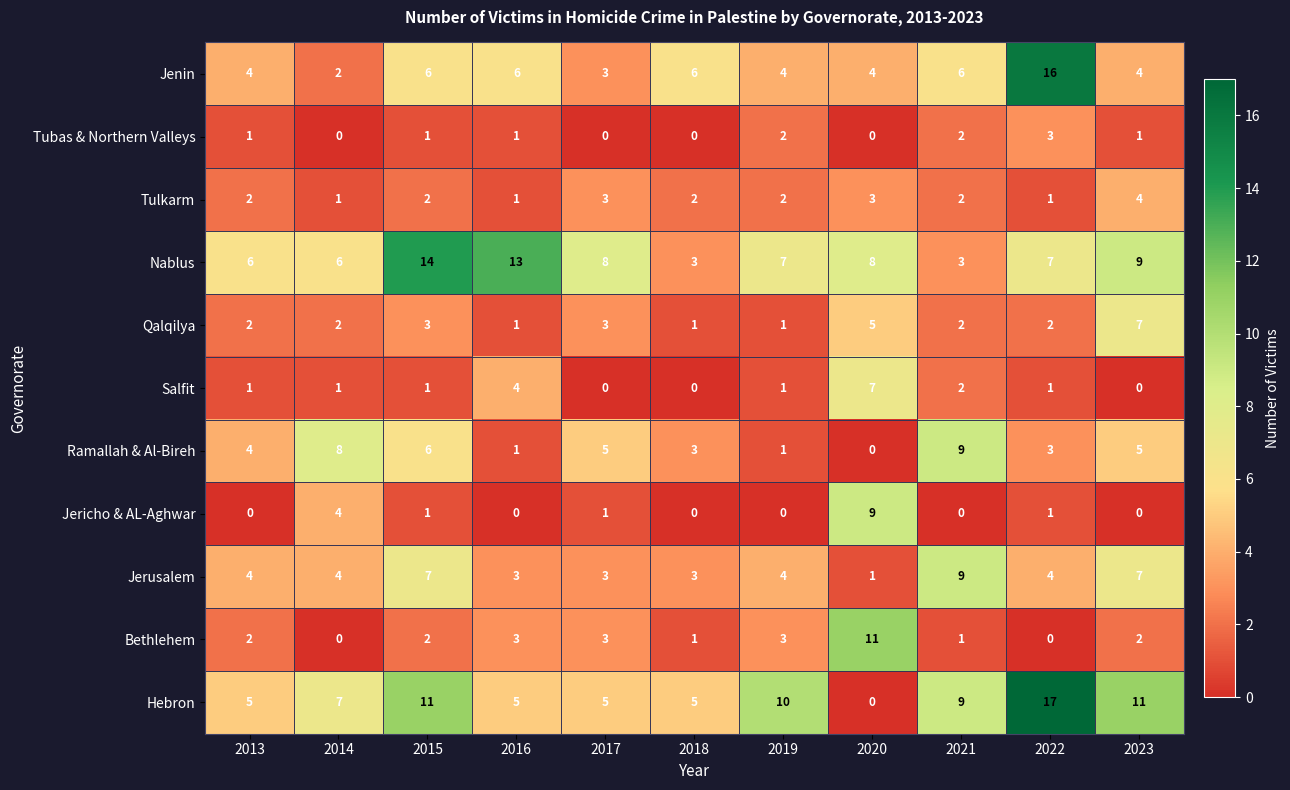

Which series has the largest total across all categories?

Hebron